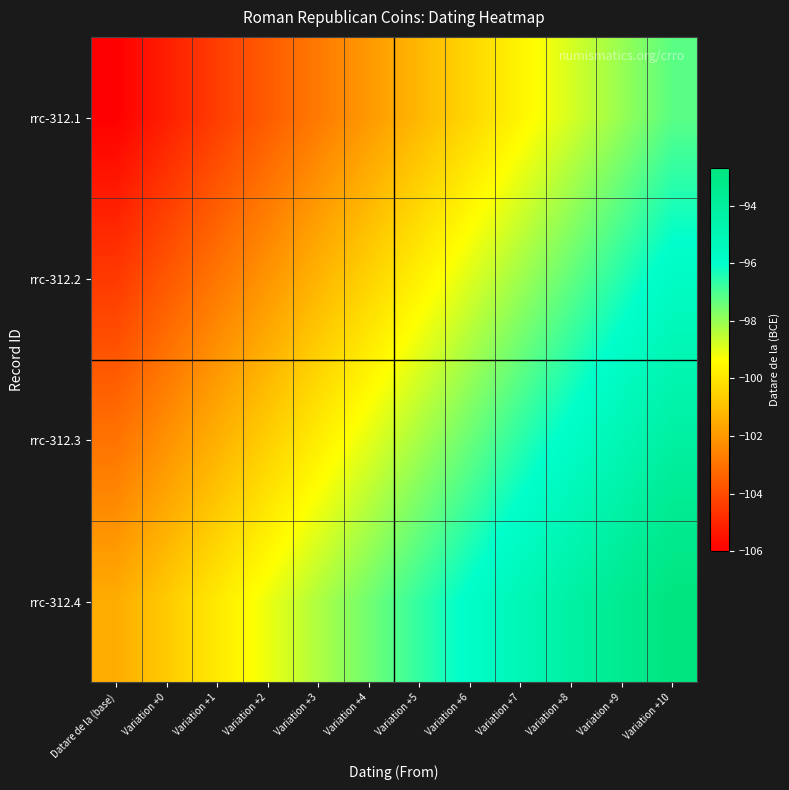

What is the total value across all series at Variation +9?

-383.0